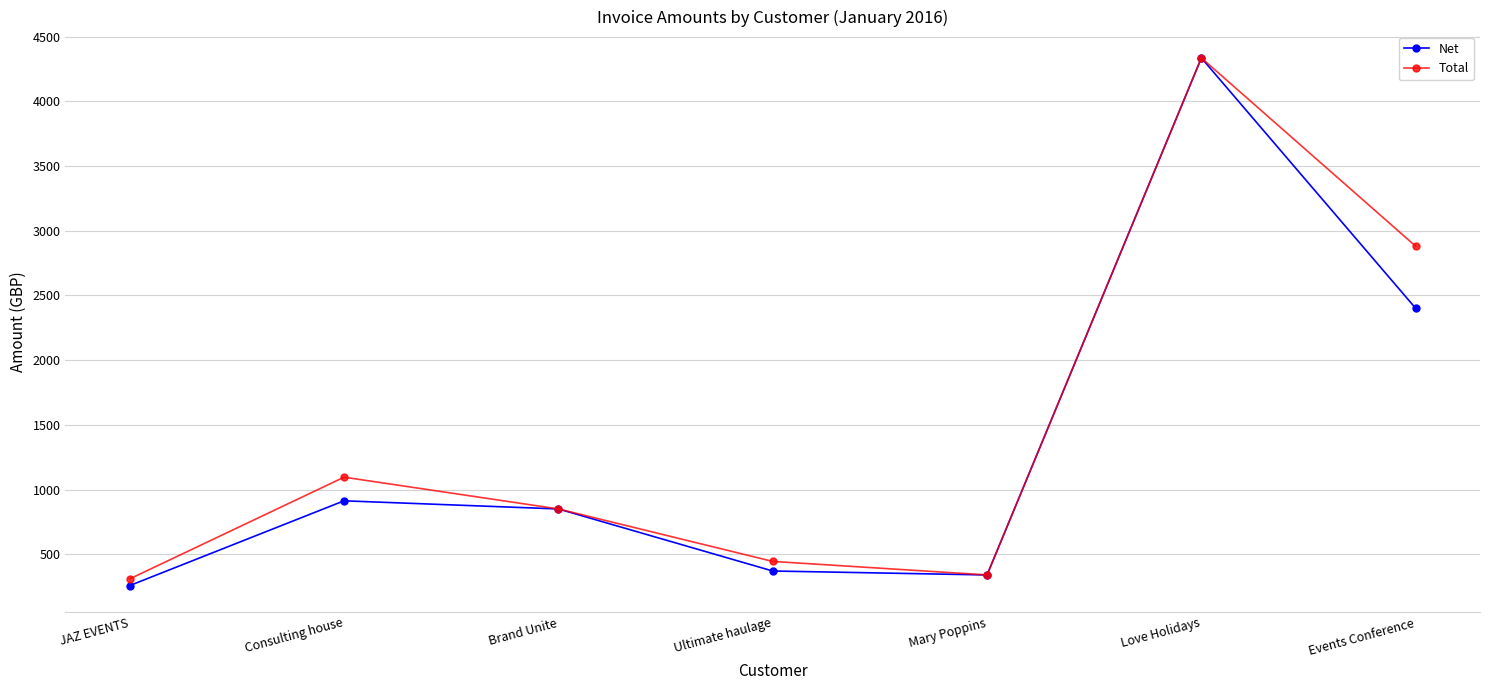

Reading left to right, list all the values displayed in this chart.

Net: 258.0	912.9	850.0	370.5	340.0	4335.0	2400.0
Total: 309.6	1095.5	850.0	444.6	340.0	4335.0	2880.0